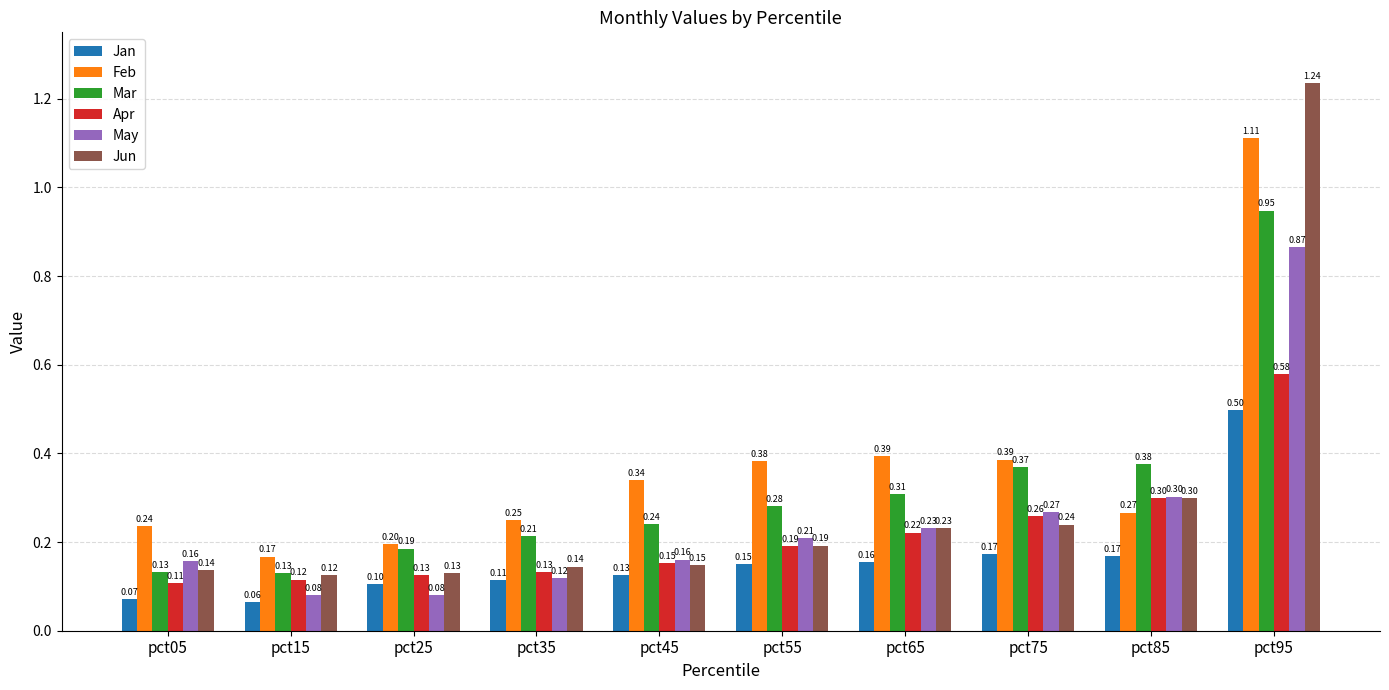

What is the difference between the second highest and minimum values in the May series?

0.2